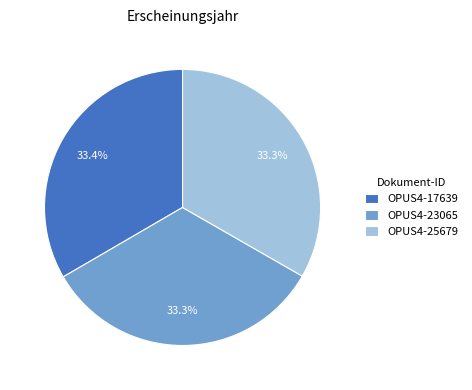

Is there a majority slice in this chart?

No